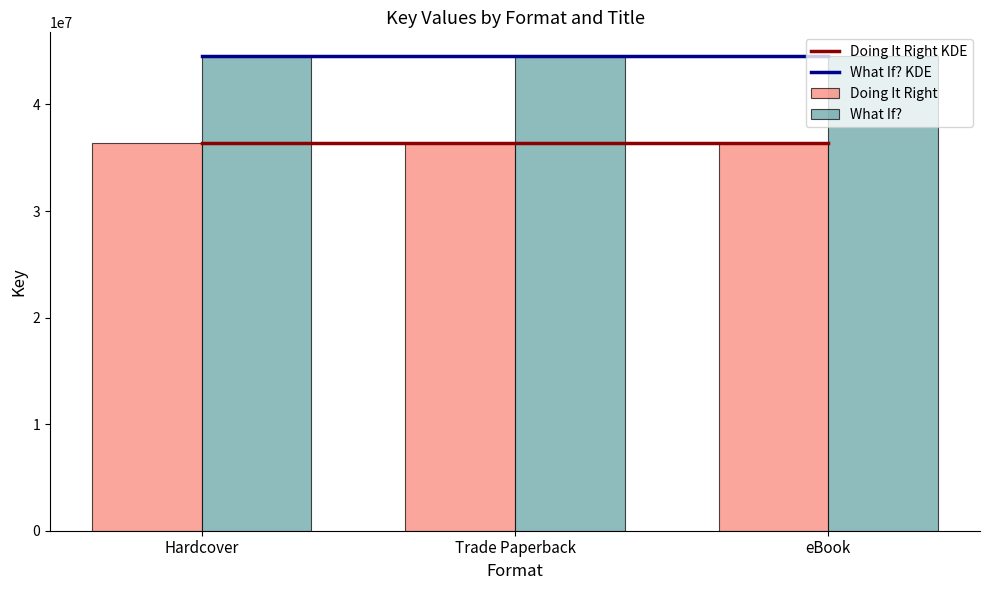

How many bars are there in total?

6